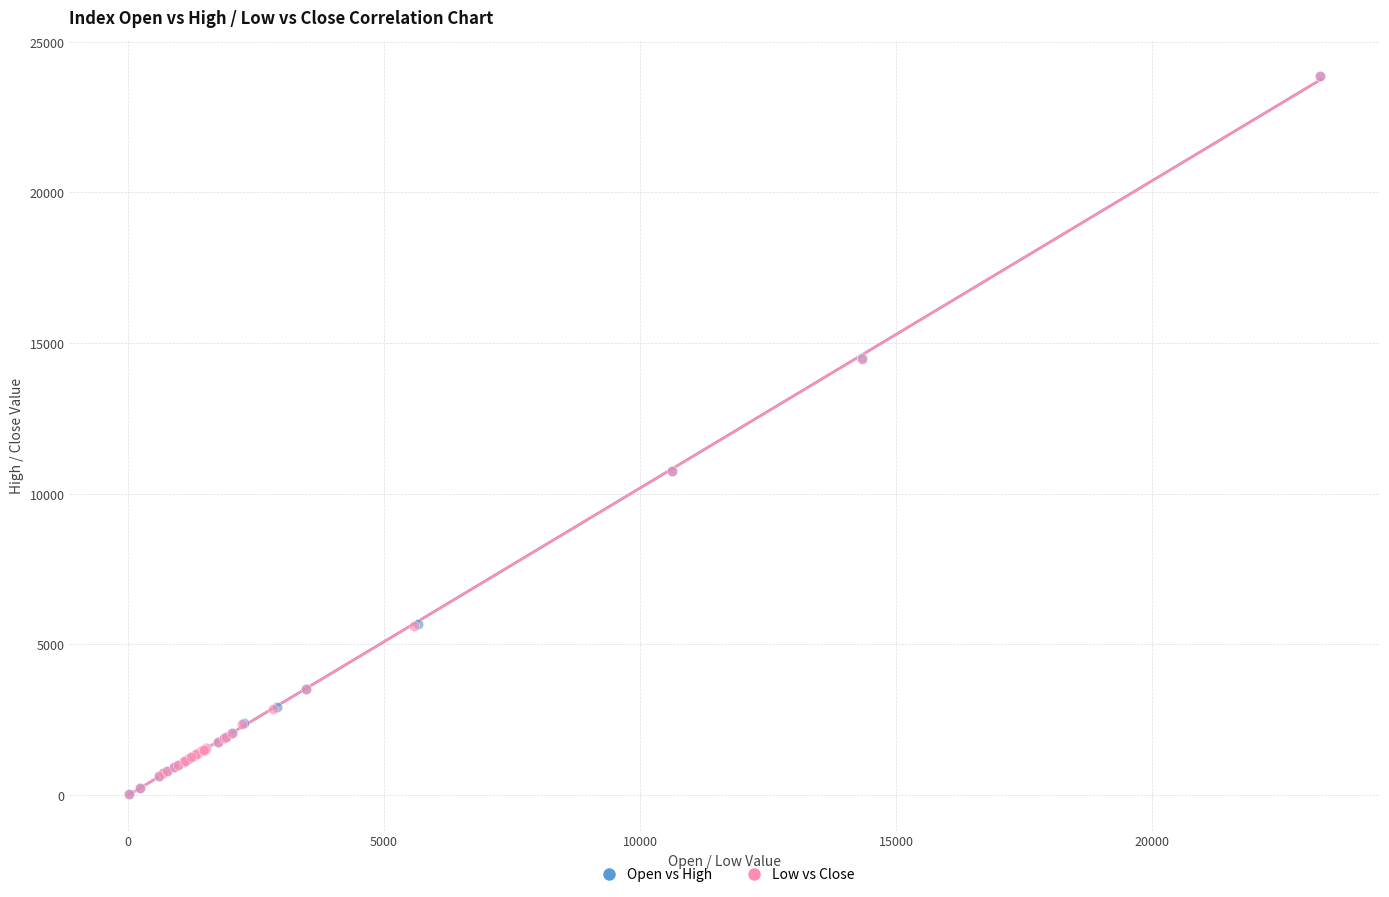

What are all the series names shown in the legend?

Open vs High, Low vs Close